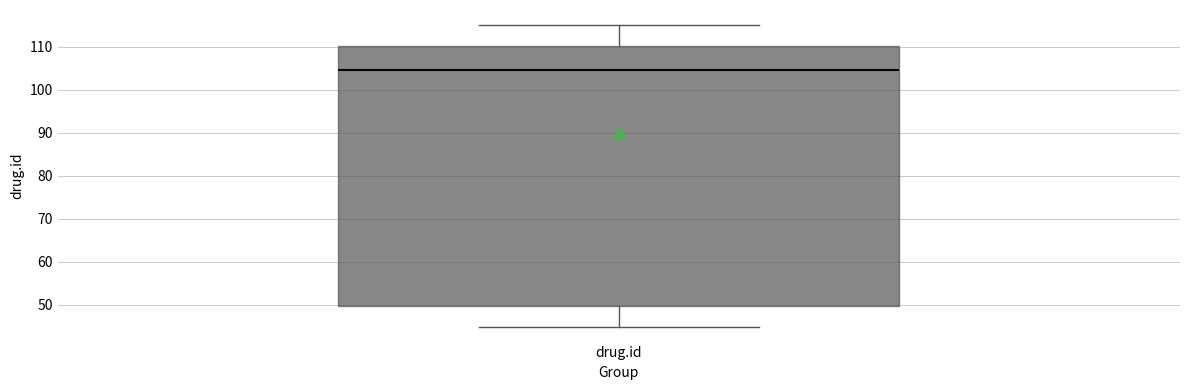

Read this box plot against the y-axis: the position of the median line, the range covered by the box, and the ends of both whiskers. The values are not printed on the chart, so give them approximately, as read against the axis.

median 105, box 50 to 110, whiskers 45 to 115